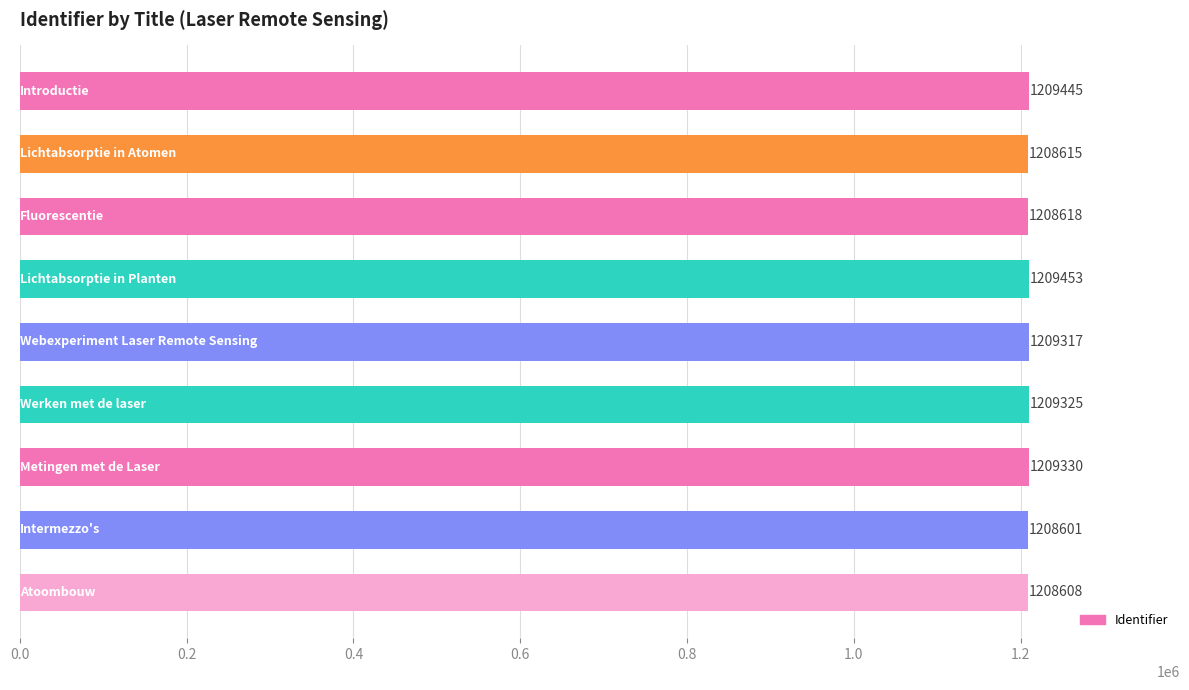

What is the difference between the maximum and minimum values?

852